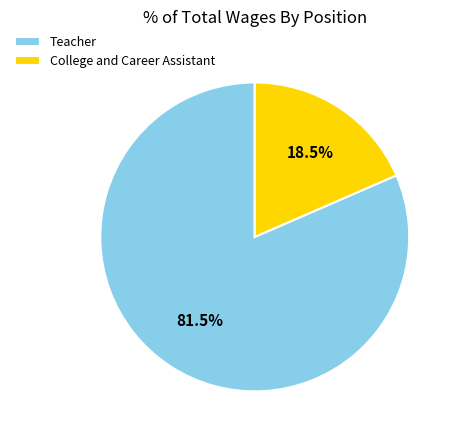

Between College and Career Assistant and Teacher, which is larger?

Teacher